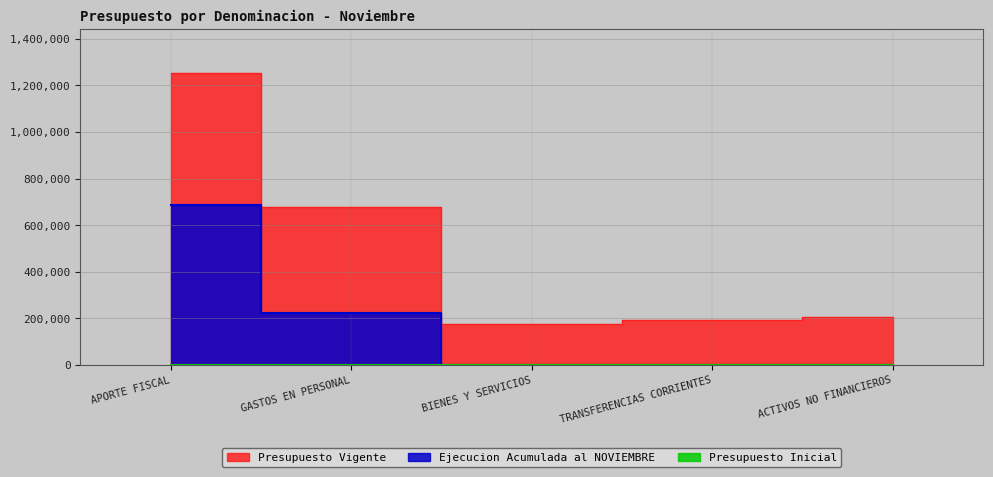

At which label does Ejecucion Acumulada al NOVIEMBRE reach its peak?

APORTE FISCAL